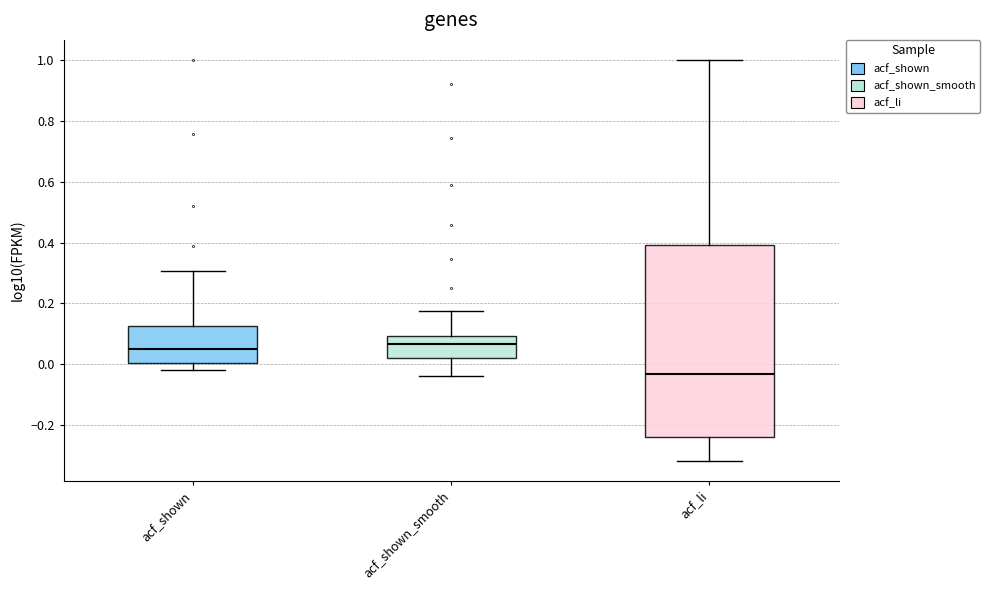

Where does the upper whisker of the box for acf_shown end on the y-axis? The values are not printed on the chart, so give them approximately, as read against the axis.

0.30